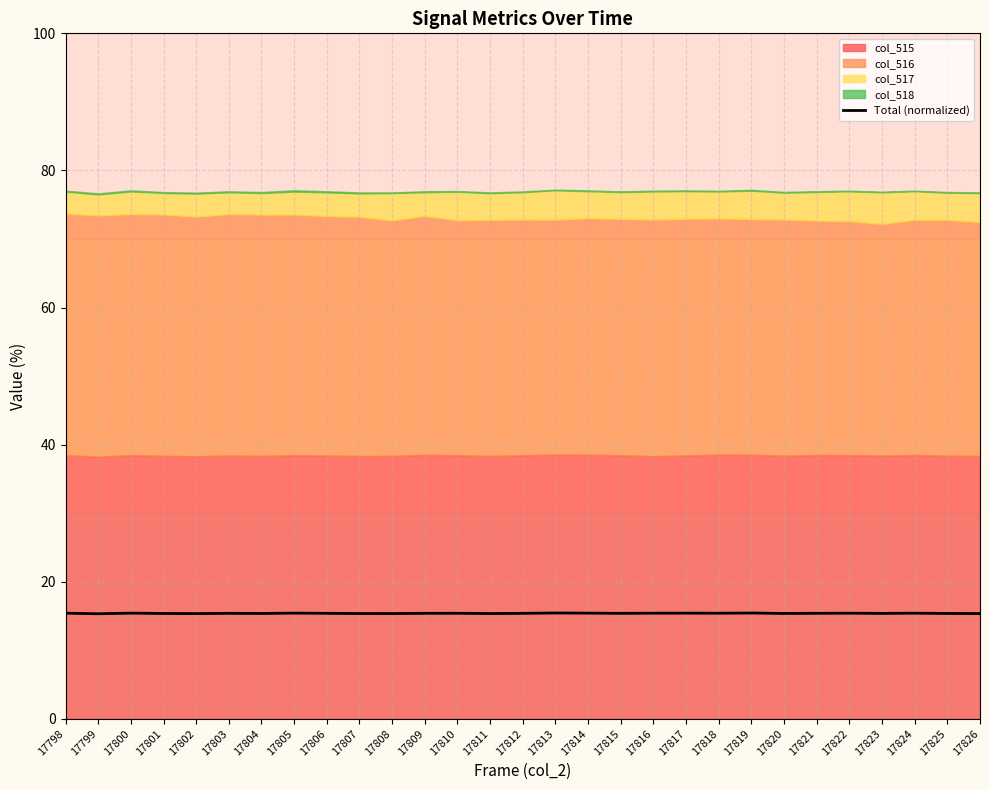

True or false: the data shows 4.0 at 17826.

False